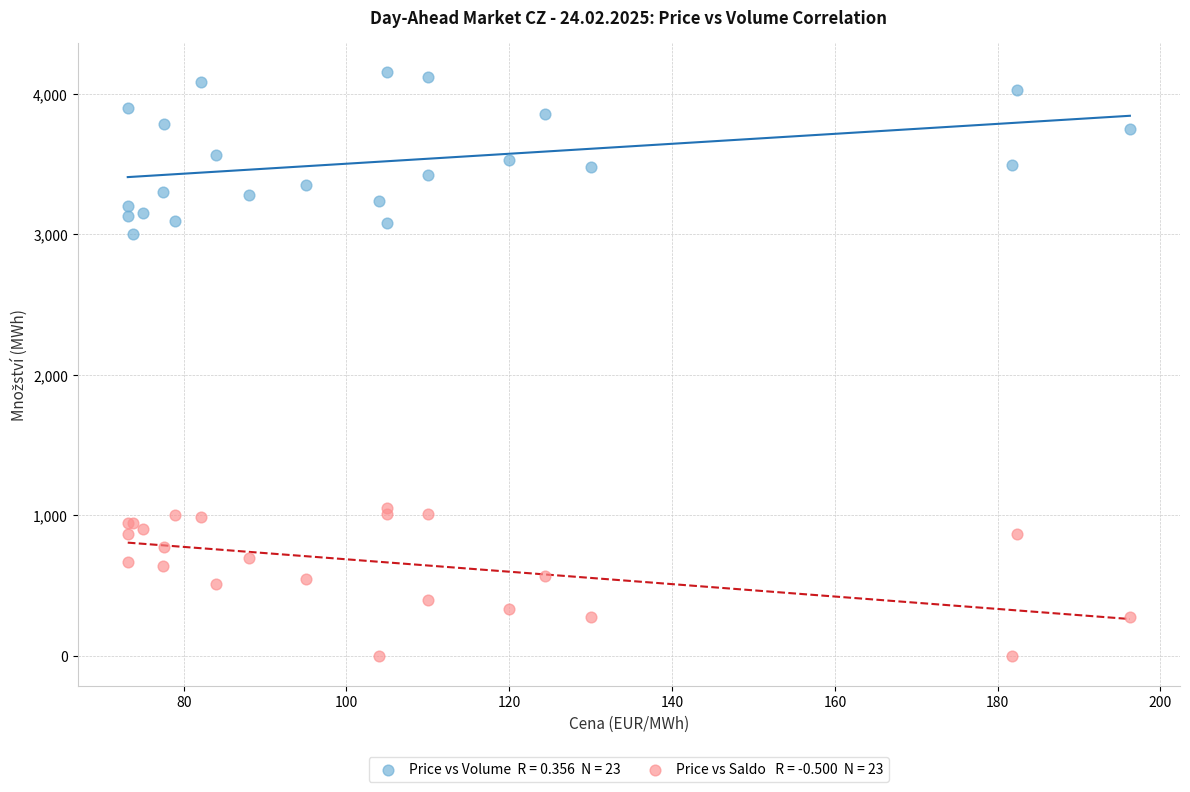

Across all series, what Y value is closest to 2076?

3005.4